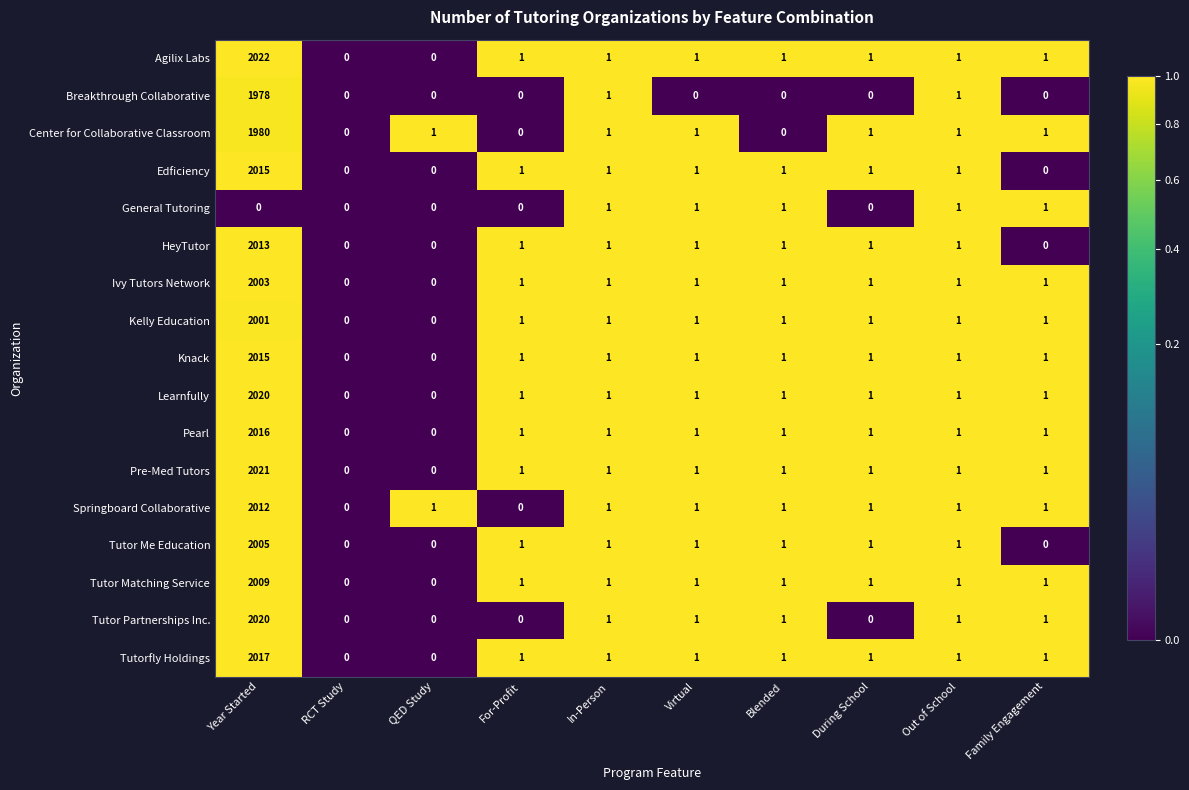

What is the sum of all Tutor Matching Service values?

2016